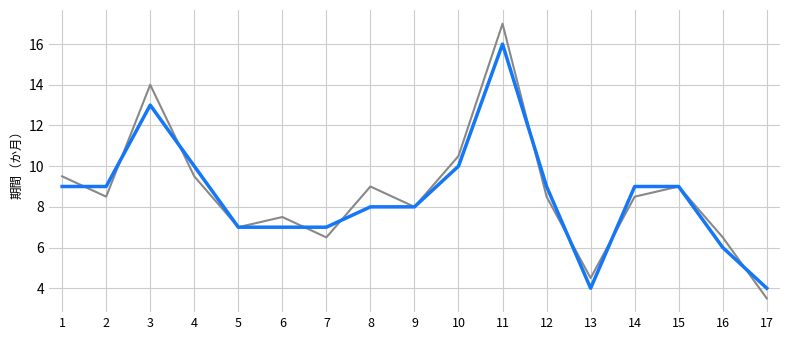

Rank the categories by value from highest to lowest.

11, 3, 4, 10, 1, 2, 12, 14, 15, 8, 9, 5, 6, 7, 16, 13, 17